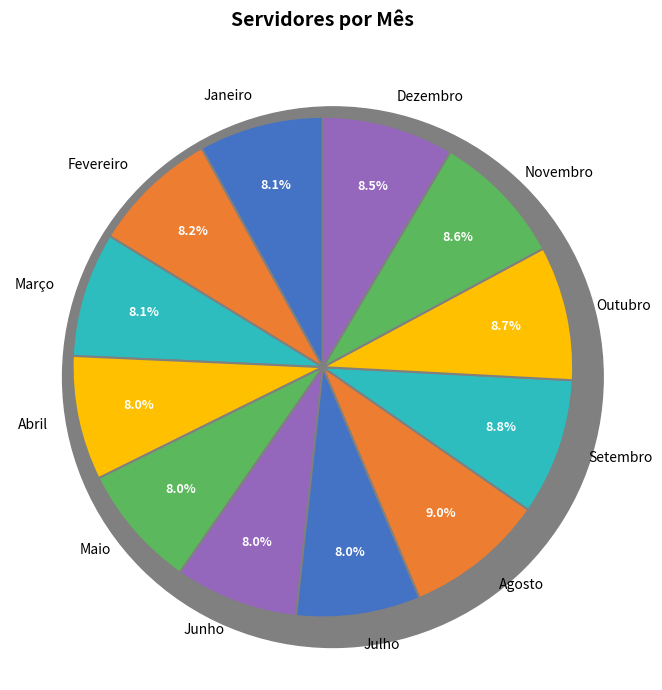

The Julho slice represents 8% of the pie. True or false?

True